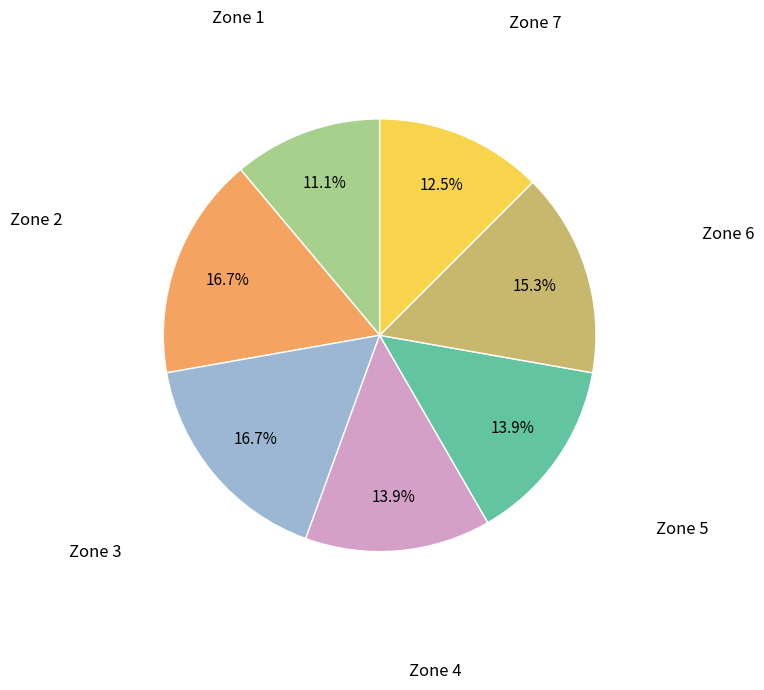

How many segments does this pie chart have?

7